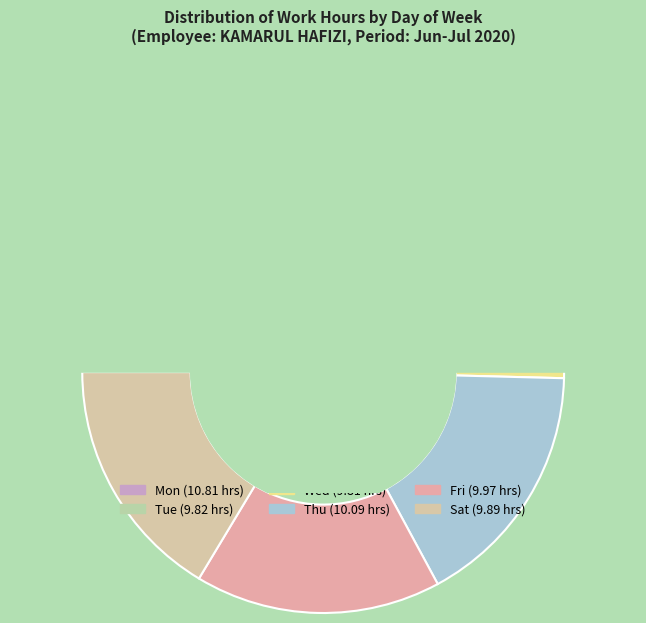

Which has a higher value, Wed or Sat?

Sat